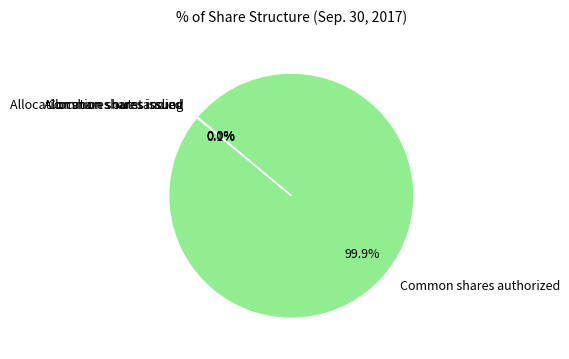

Is Common shares authorized the majority of the pie?

Yes